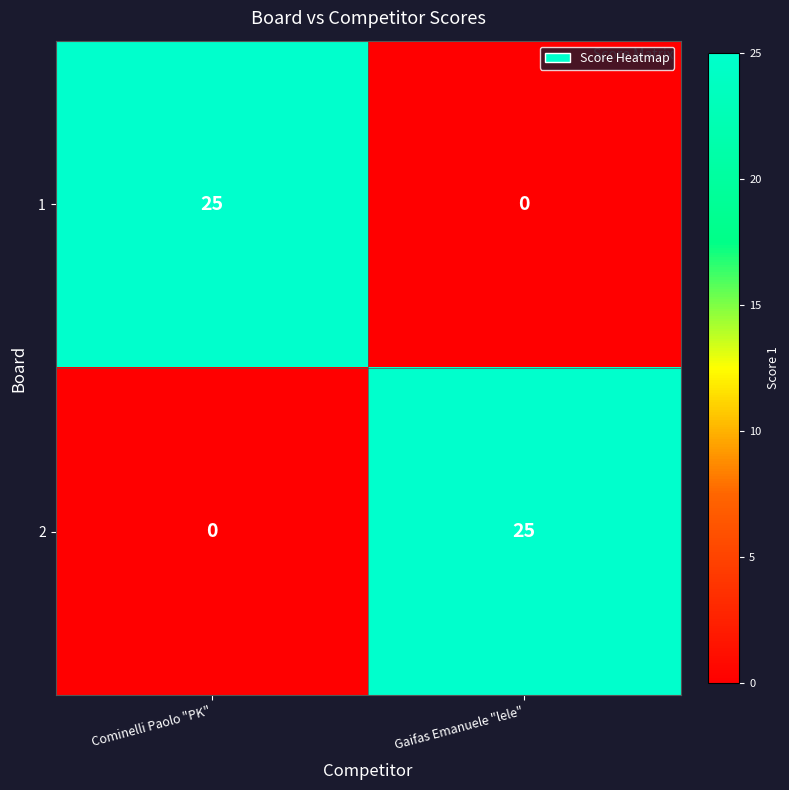

True or false: 2 has a value of 0 at Cominelli Paolo "PK".

True